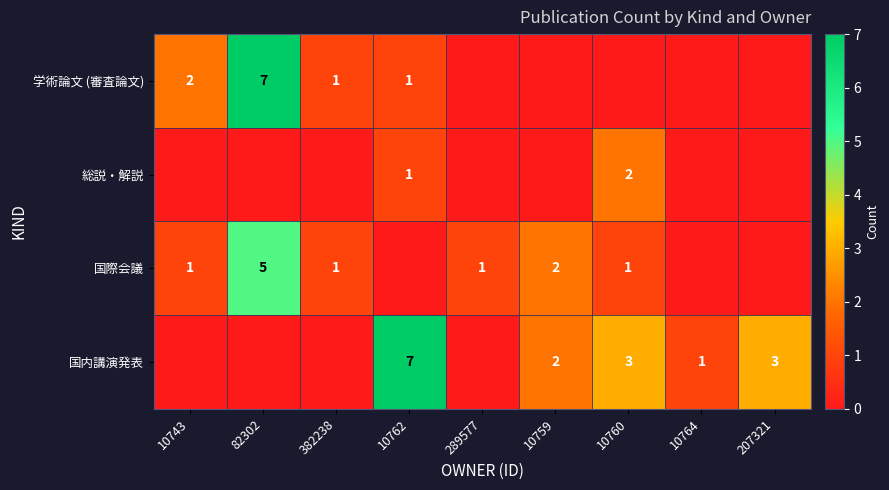

Which has a higher value, 289577 or 382238?

382238